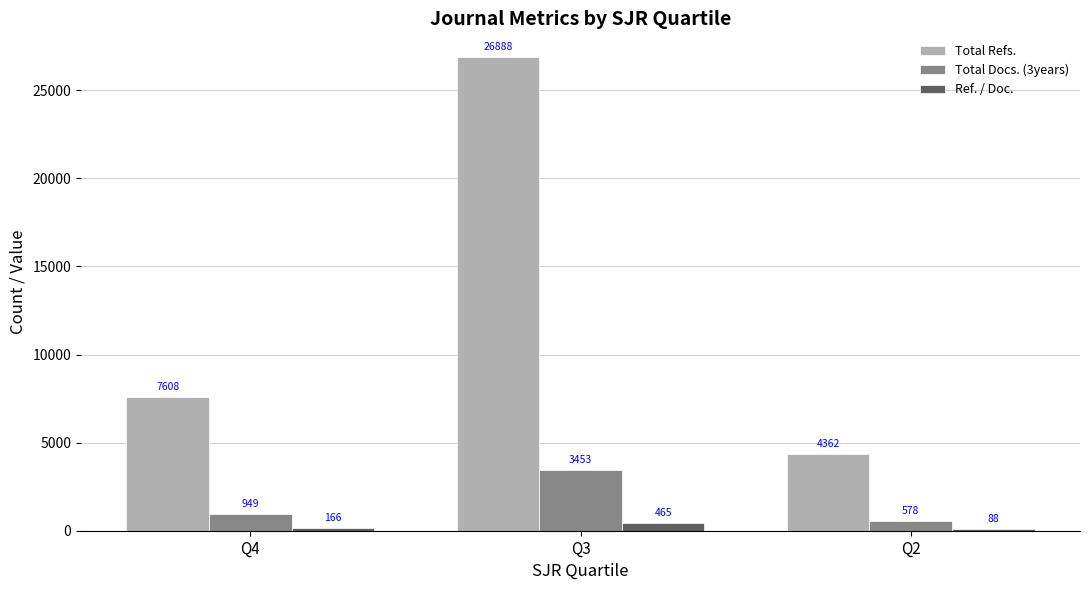

How many bars are there in total?

9